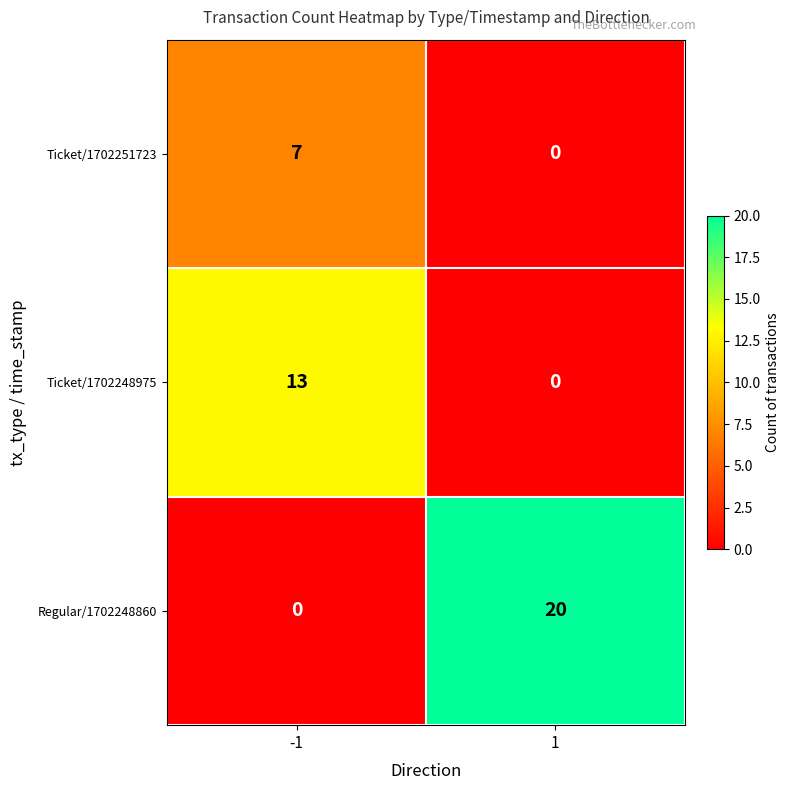

Which series changed the most between -1 and 1?

Regular/1702248860